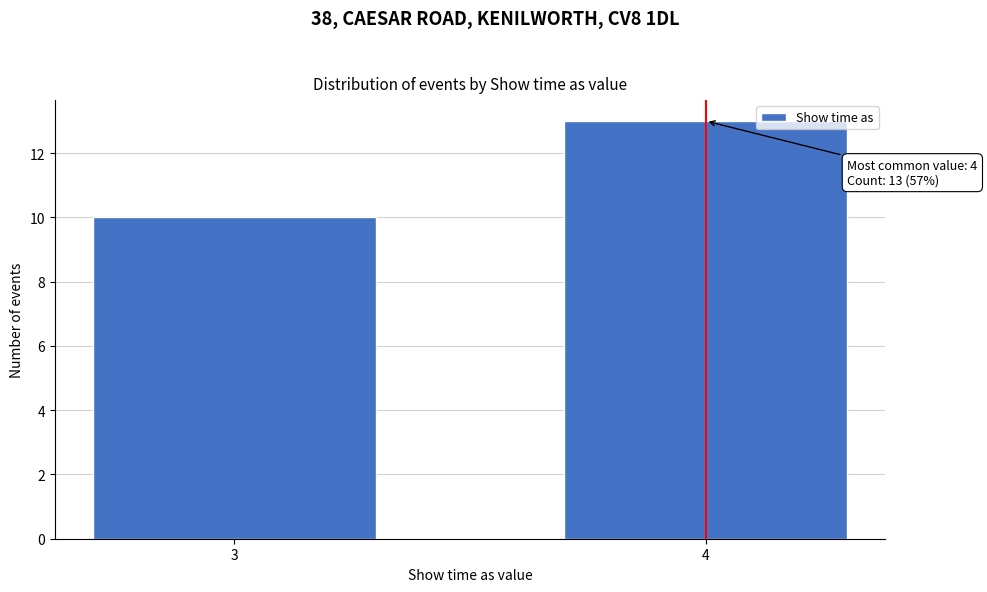

Reading right to left, list all the values displayed in this chart.

4=13	3=10